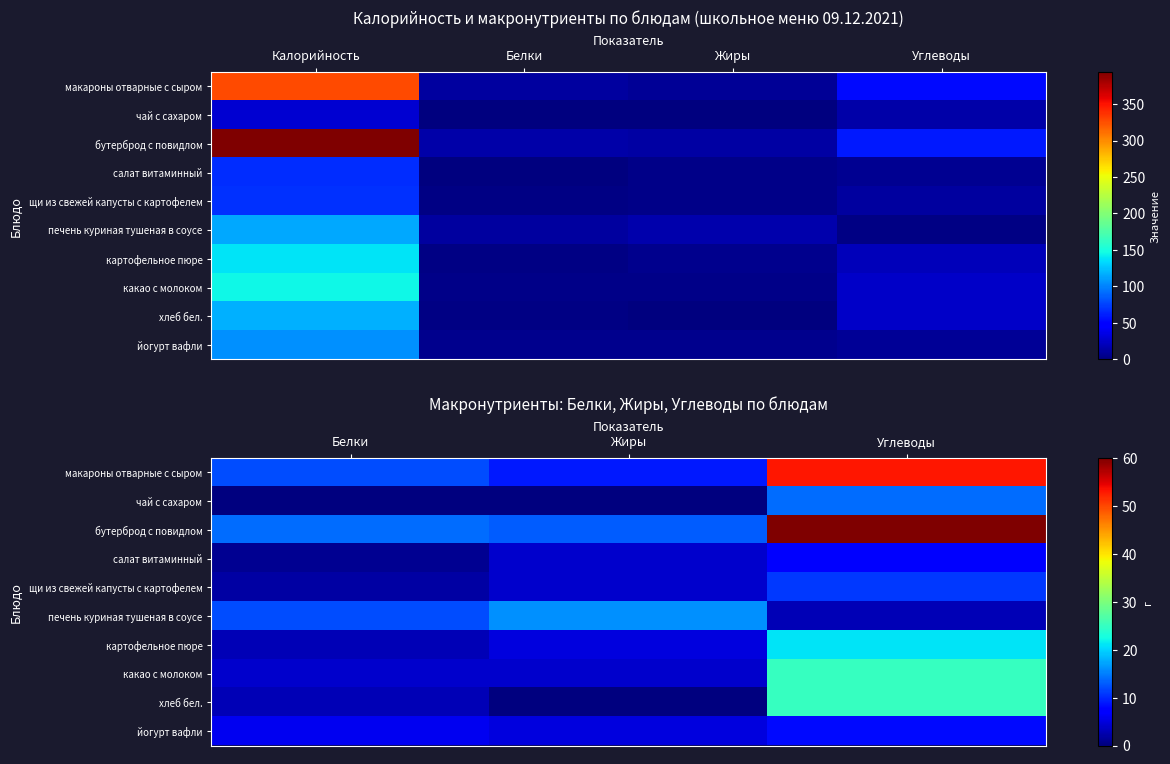

At which label does картофельное пюре first exceed 5?

Углеводы